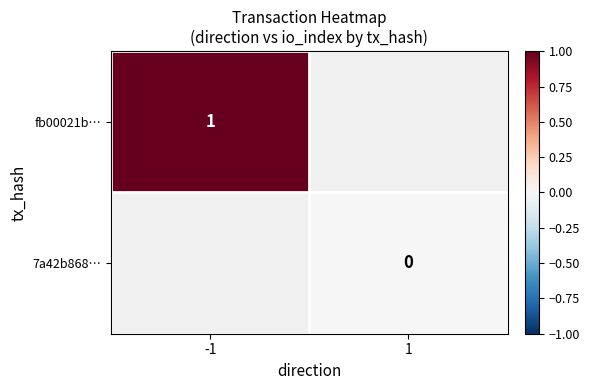

The fb00021b… series shows 0 at -1. True or false?

False